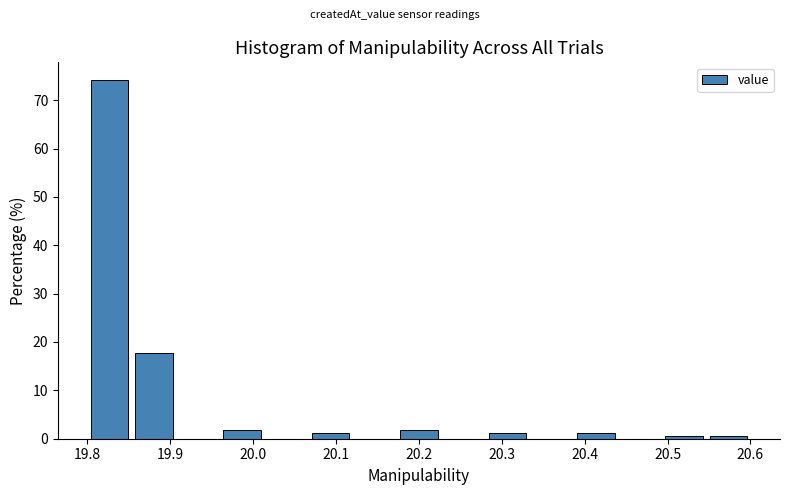

Over which range of the x-axis is the bar tallest?

19.80 to 19.85